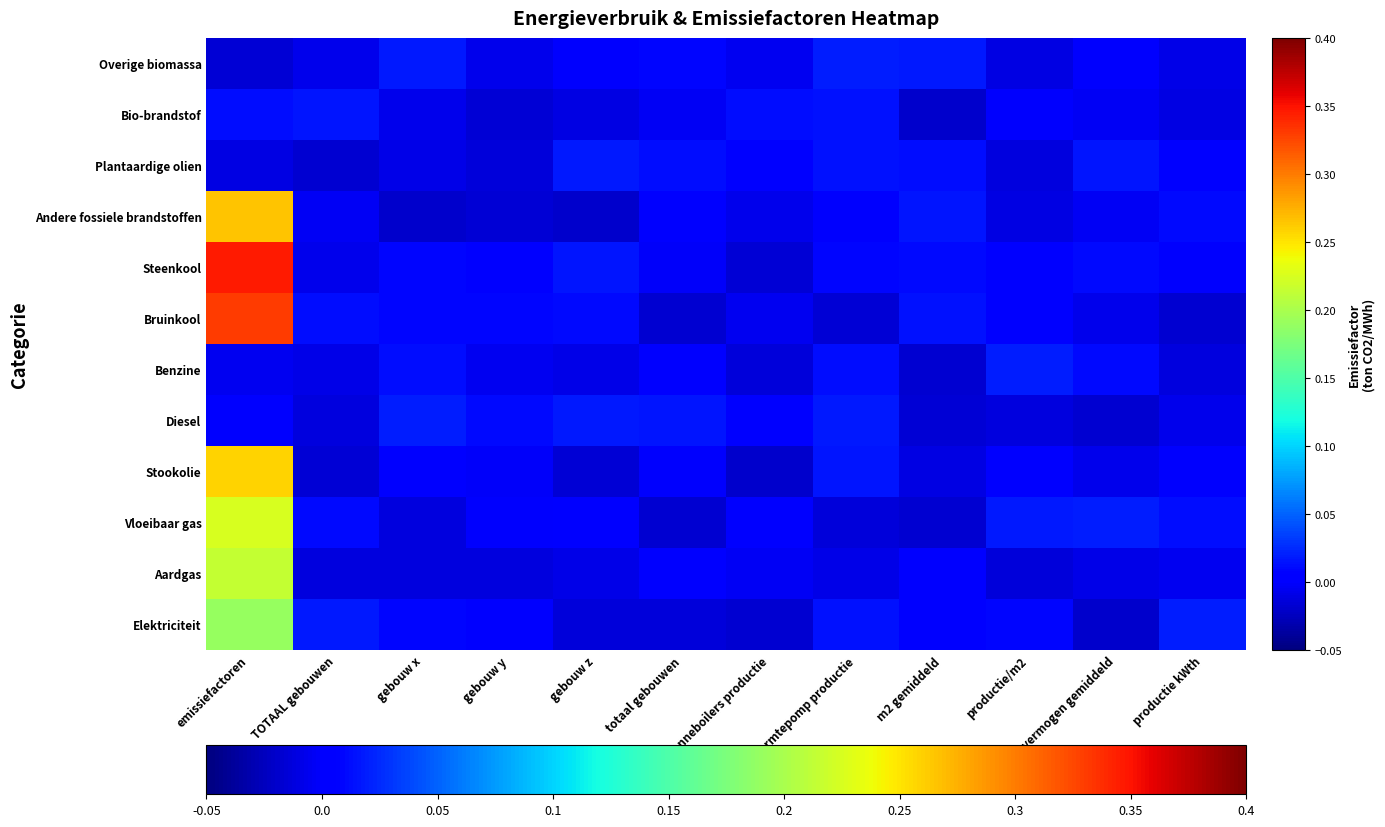

At which category is the sum across all series the highest?

emissiefactoren